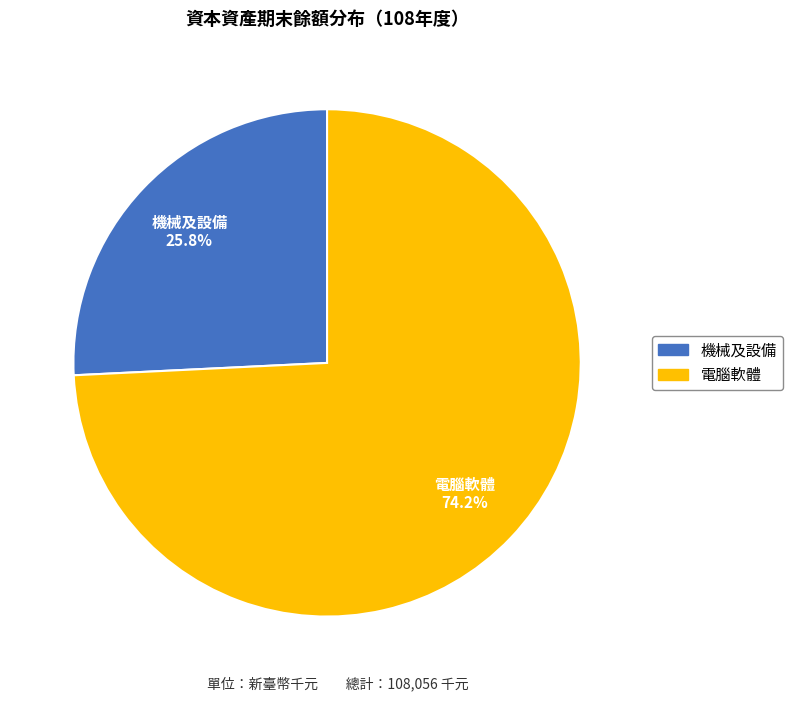

Count the number of slices in the pie.

2